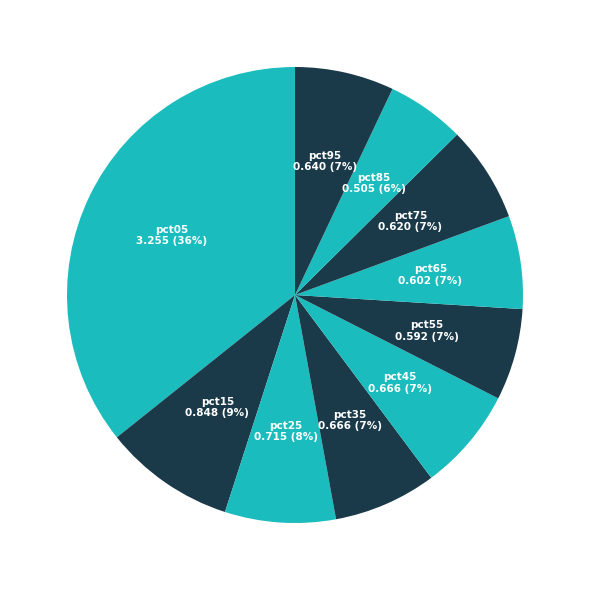

Does pct65 account for over 50% of the chart?

No